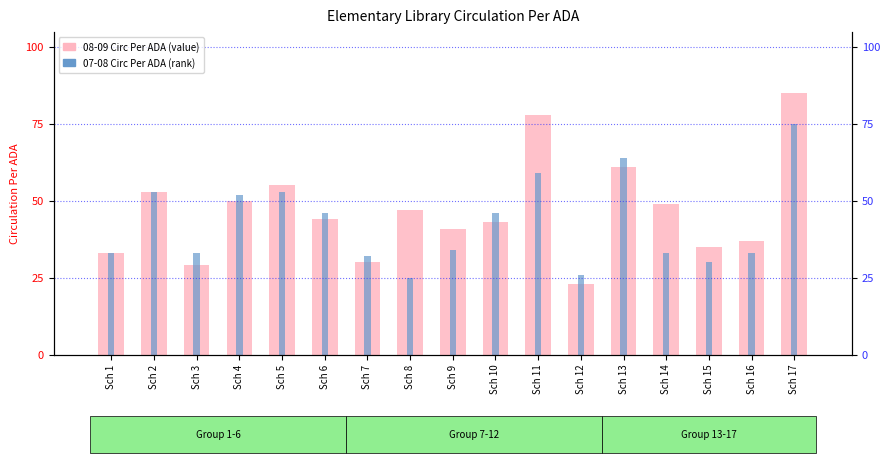

How many bars are there in each group?

2